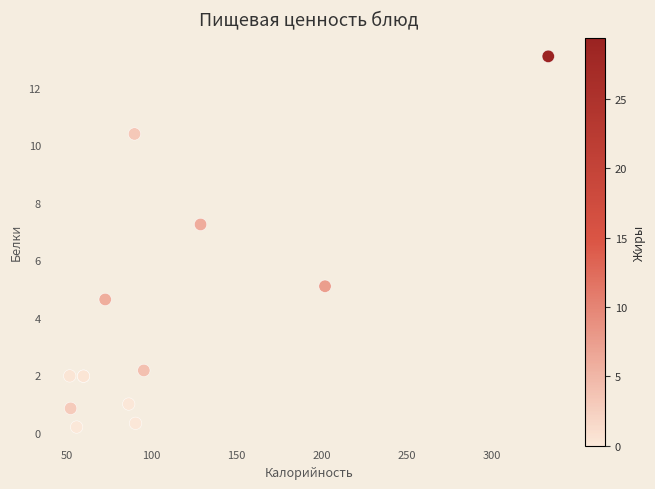

What Y value in the scatter plot is closest to 6?

5.1